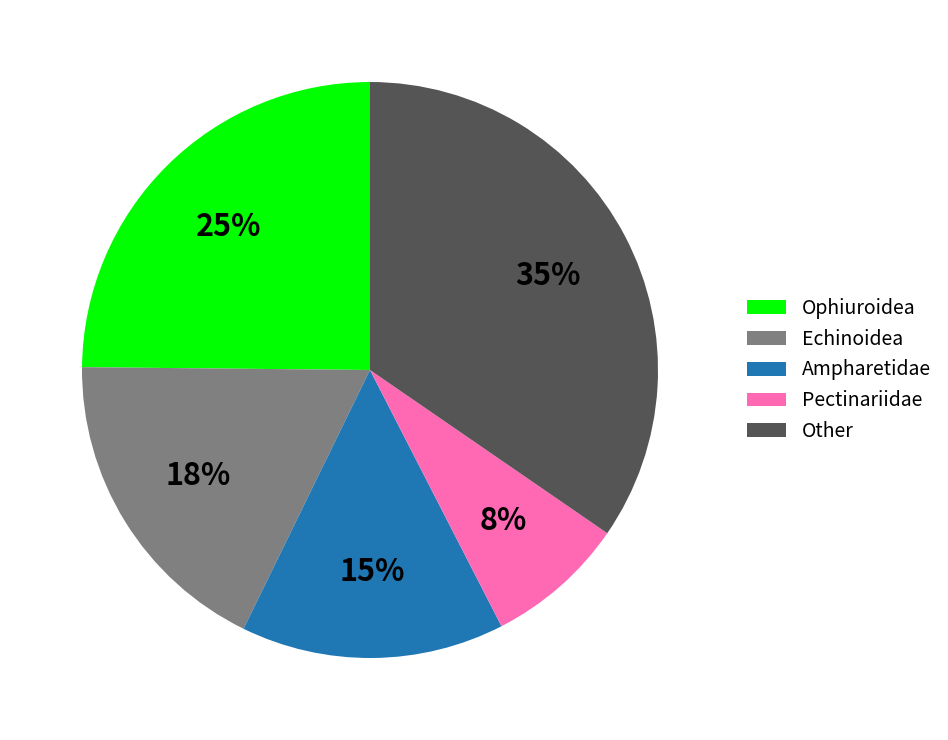

How many slices are in this pie chart?

5